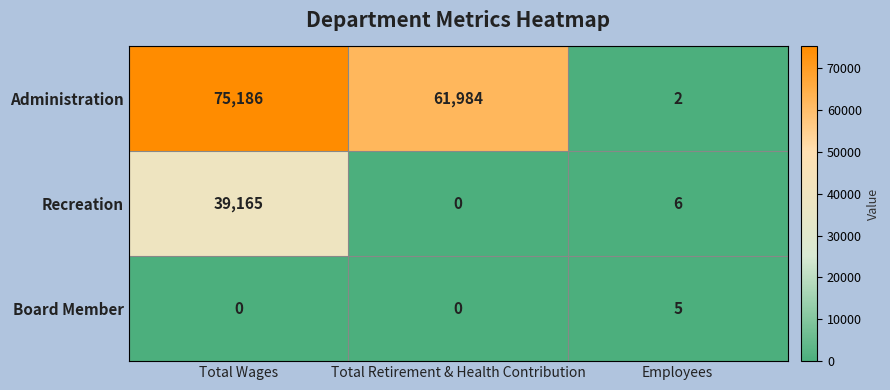

Which label corresponds to the largest value in the chart?

Total Wages